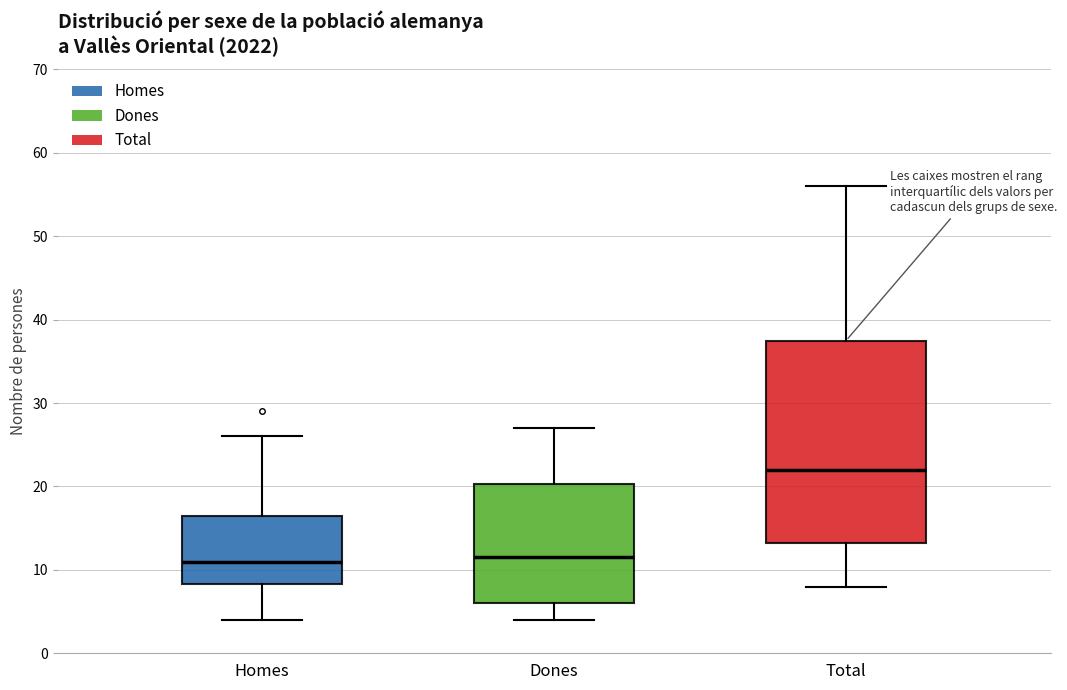

Where does the upper whisker of the box for Total end on the y-axis? The values are not printed on the chart, so give them approximately, as read against the axis.

56